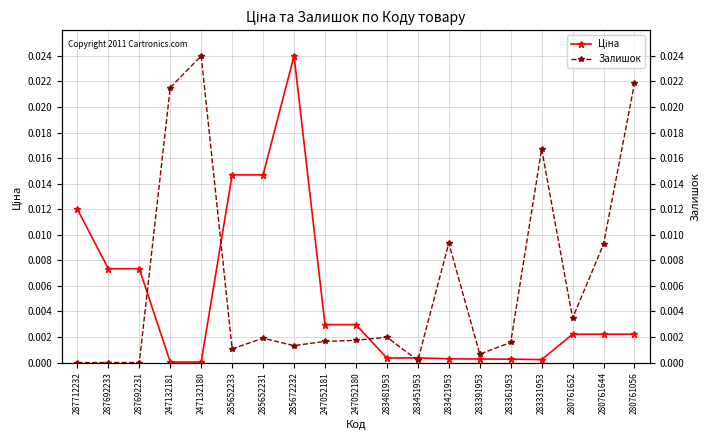

At which label is Залишок closest to 0?

287712232